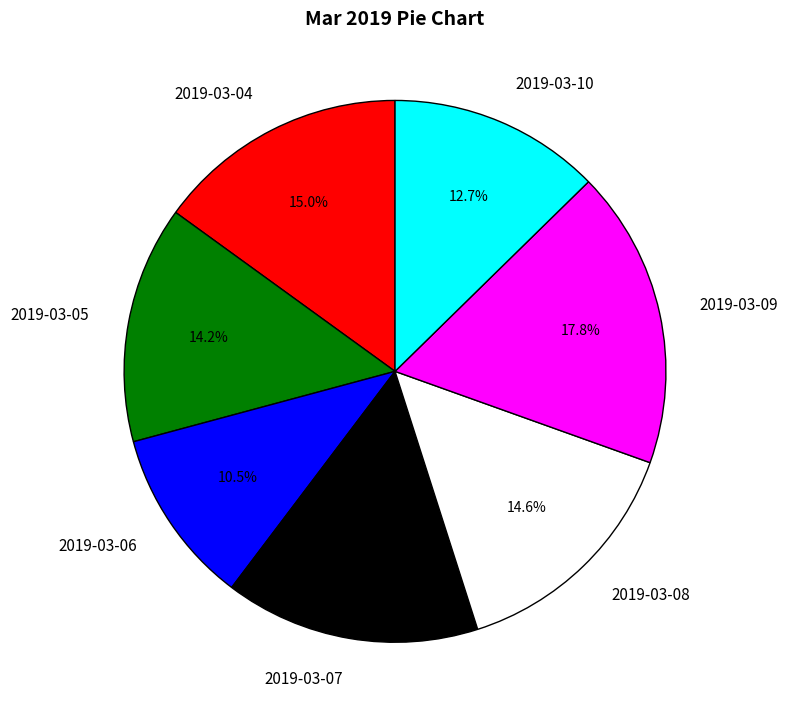

Does any single category account for the majority?

No